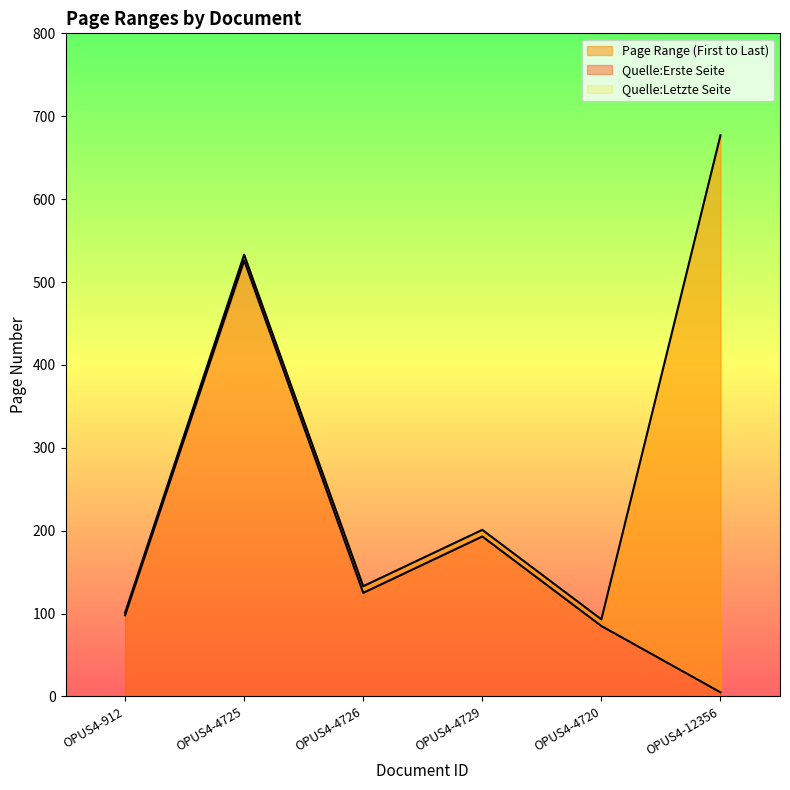

Between OPUS4-912 and OPUS4-4725, which series saw the biggest shift?

Quelle:Letzte Seite